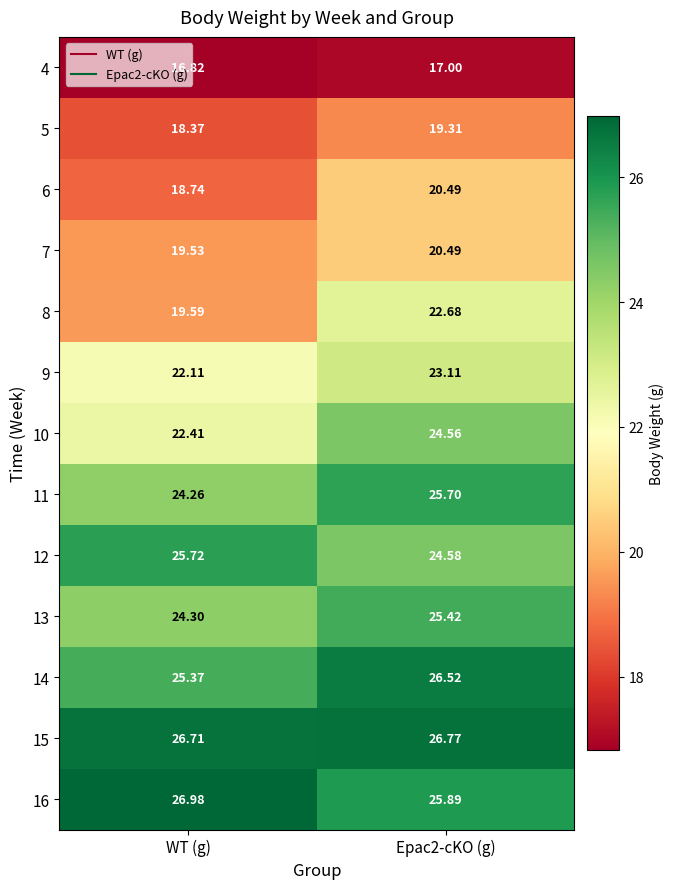

Is the value of 4 at Epac2-cKO (g) greater than the value of 9 at Epac2-cKO (g)?

No